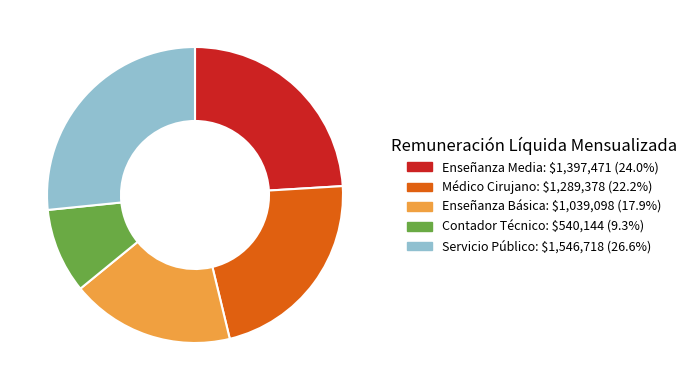

Count the number of slices in the pie.

5